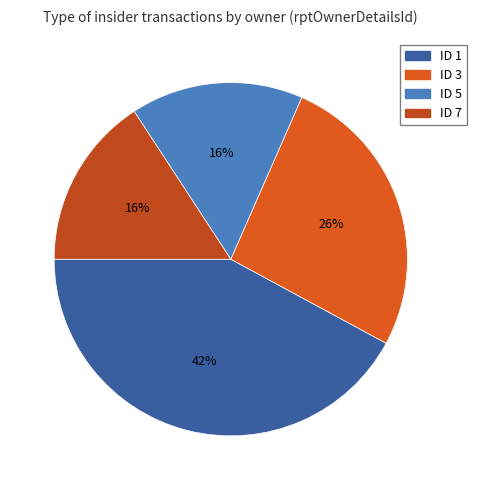

Count the number of slices in the pie.

4